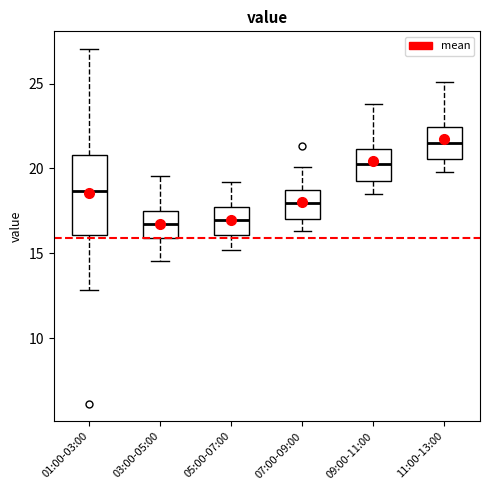

Comparing the boxes themselves (not the whiskers), which one is the tallest?

01:00-03:00